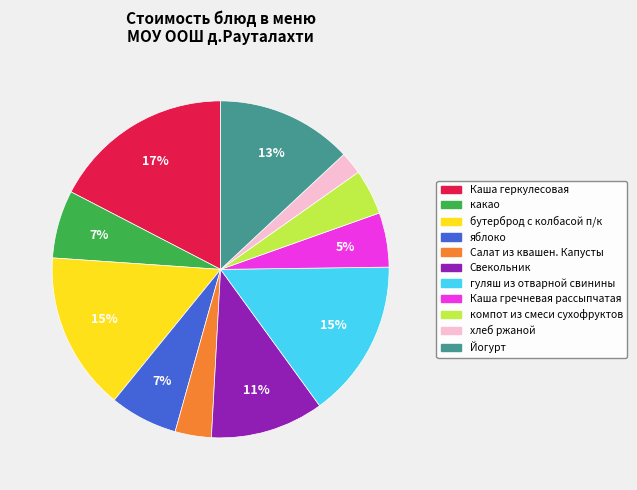

To the nearest percent, what is the combined percentage of компот из смеси сухофруктов and какао?

11%